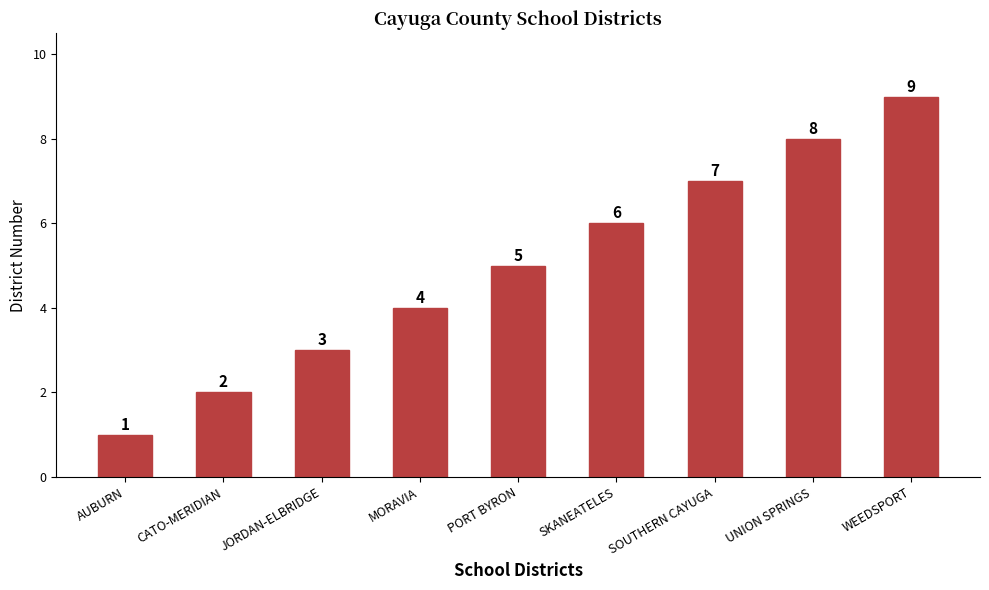

Which label corresponds to the largest value in the chart?

WEEDSPORT